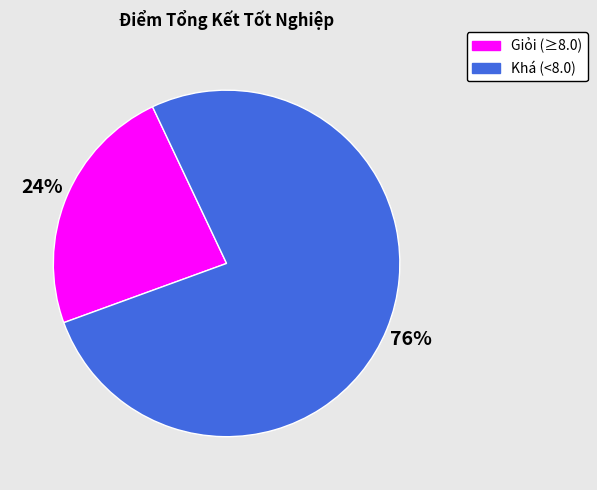

To the nearest percent, what is the average slice percentage?

50%